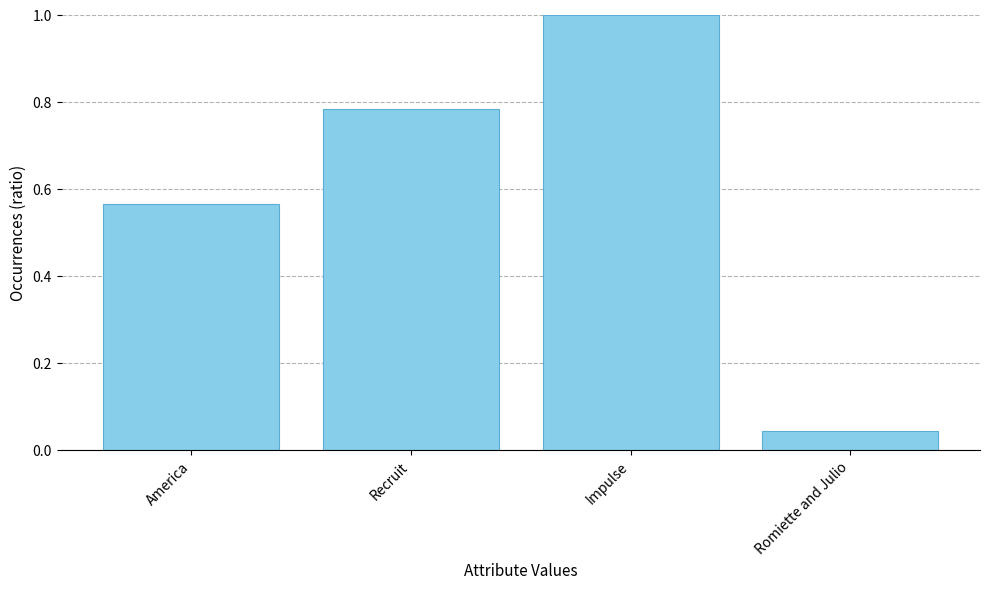

List the labels in order of value, smallest first.

Romiette and Julio, America, Recruit, Impulse